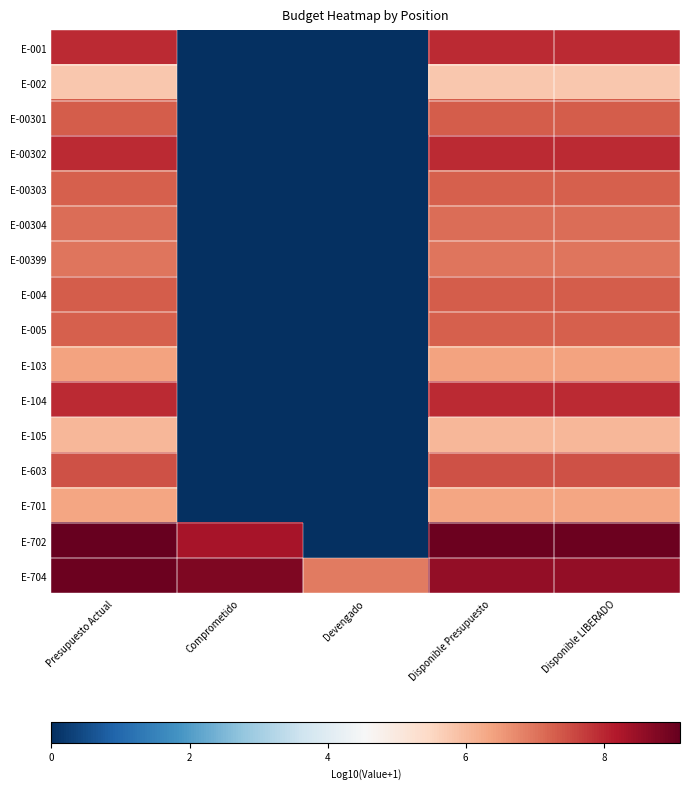

Reading left to right, extract all data points from this chart.

E-001: Presupuesto Actual=7.9	Comprometido=0.0	Devengado=0.0	Disponible Presupuesto=7.9	Disponible LIBERADO=7.9
E-002: Presupuesto Actual=5.8	Comprometido=0.0	Devengado=0.0	Disponible Presupuesto=5.8	Disponible LIBERADO=5.8
E-00301: Presupuesto Actual=7.3	Comprometido=0.0	Devengado=0.0	Disponible Presupuesto=7.3	Disponible LIBERADO=7.3
E-00302: Presupuesto Actual=7.9	Comprometido=0.0	Devengado=0.0	Disponible Presupuesto=7.9	Disponible LIBERADO=7.9
E-00303: Presupuesto Actual=7.3	Comprometido=0.0	Devengado=0.0	Disponible Presupuesto=7.3	Disponible LIBERADO=7.3
E-00304: Presupuesto Actual=7.1	Comprometido=0.0	Devengado=0.0	Disponible Presupuesto=7.1	Disponible LIBERADO=7.1
E-00399: Presupuesto Actual=7.0	Comprometido=0.0	Devengado=0.0	Disponible Presupuesto=7.0	Disponible LIBERADO=7.0
E-004: Presupuesto Actual=7.3	Comprometido=0.0	Devengado=0.0	Disponible Presupuesto=7.3	Disponible LIBERADO=7.3
E-005: Presupuesto Actual=7.3	Comprometido=0.0	Devengado=0.0	Disponible Presupuesto=7.3	Disponible LIBERADO=7.3
E-103: Presupuesto Actual=6.4	Comprometido=0.0	Devengado=0.0	Disponible Presupuesto=6.4	Disponible LIBERADO=6.4
E-104: Presupuesto Actual=7.9	Comprometido=0.0	Devengado=0.0	Disponible Presupuesto=7.9	Disponible LIBERADO=7.9
E-105: Presupuesto Actual=6.1	Comprometido=0.0	Devengado=0.0	Disponible Presupuesto=6.1	Disponible LIBERADO=6.1
E-603: Presupuesto Actual=7.5	Comprometido=0.0	Devengado=0.0	Disponible Presupuesto=7.5	Disponible LIBERADO=7.5
E-701: Presupuesto Actual=6.4	Comprometido=0.0	Devengado=0.0	Disponible Presupuesto=6.4	Disponible LIBERADO=6.4
E-702: Presupuesto Actual=9.1	Comprometido=8.3	Devengado=0.0	Disponible Presupuesto=9.0	Disponible LIBERADO=9.0
E-704: Presupuesto Actual=9.0	Comprometido=8.8	Devengado=6.9	Disponible Presupuesto=8.5	Disponible LIBERADO=8.5